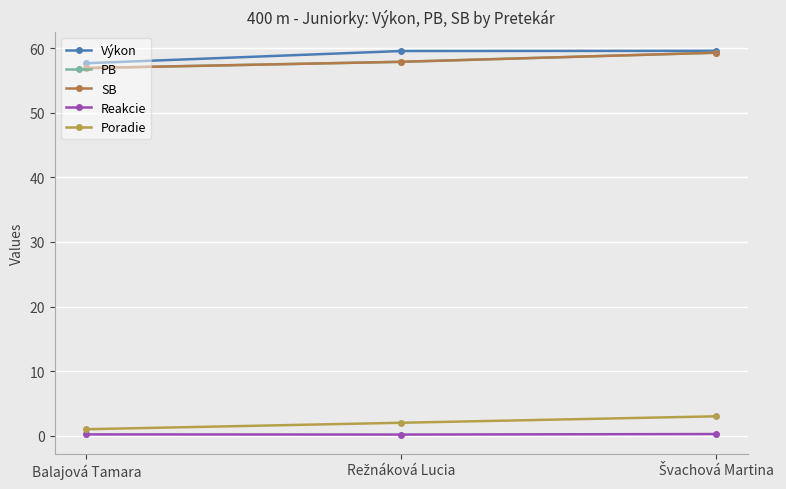

What is the label of the 2nd point from the right?

Režnáková Lucia